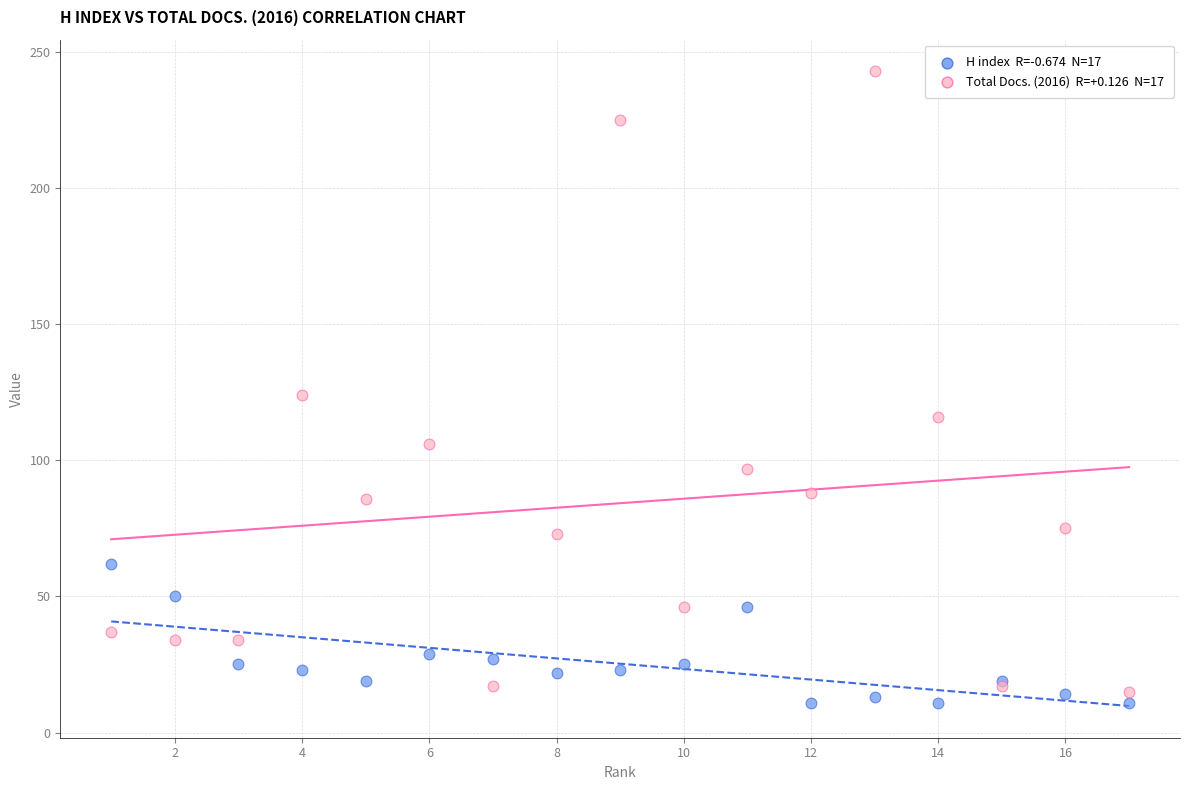

Across all series, what Y value is closest to 127?

124